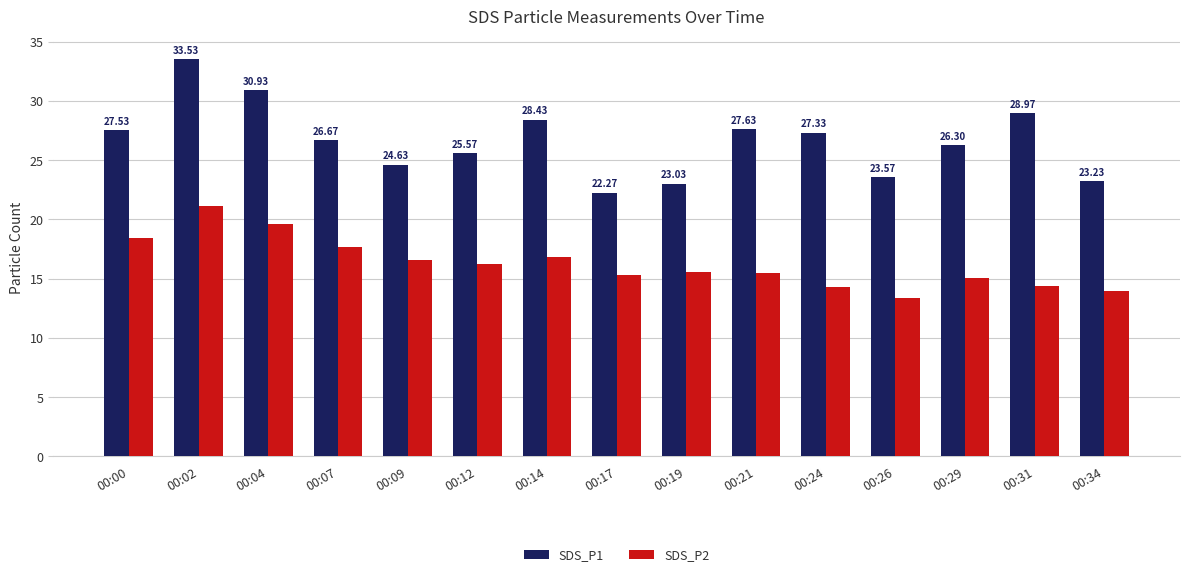

What is the value of the SDS_P1 bar at the 10th from the left?

27.6